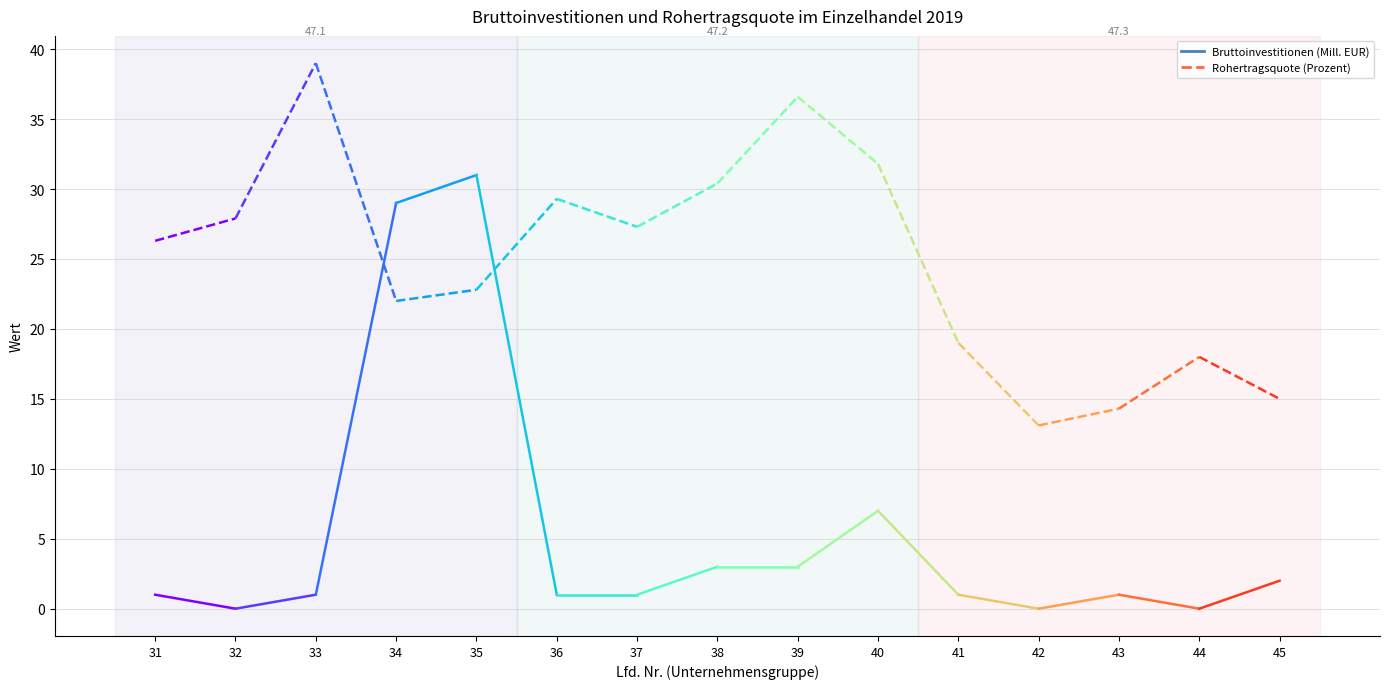

Which series has the largest total across all categories?

Rohertragsquote (Prozent)